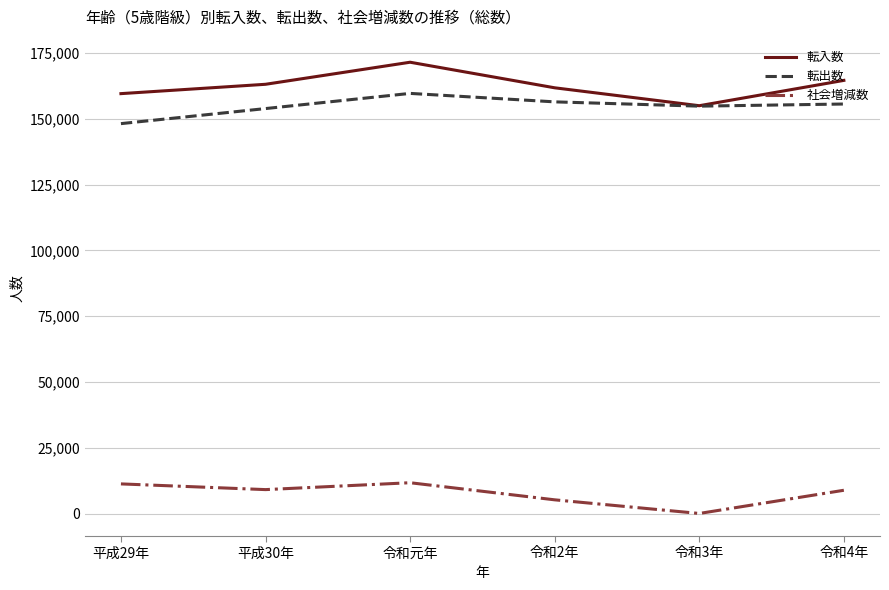

Is the value of 転入数 at 令和2年 greater than the value of 社会増減数 at 令和2年?

Yes